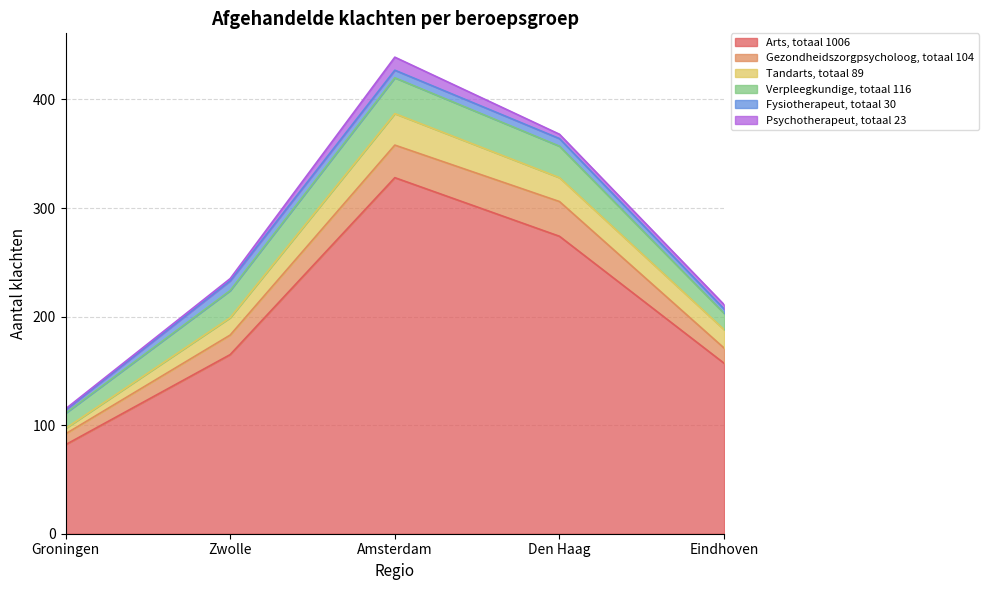

What is the difference between the maximum and second lowest values in the Fysiotherapeut, totaal 30 series?

5